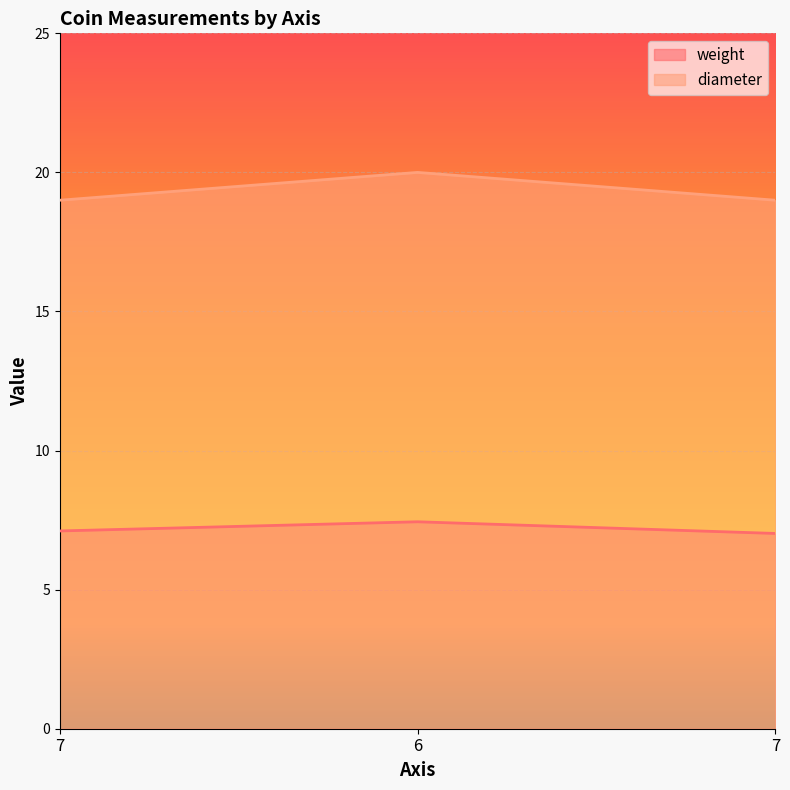

Which series has the largest total across all categories?

diameter